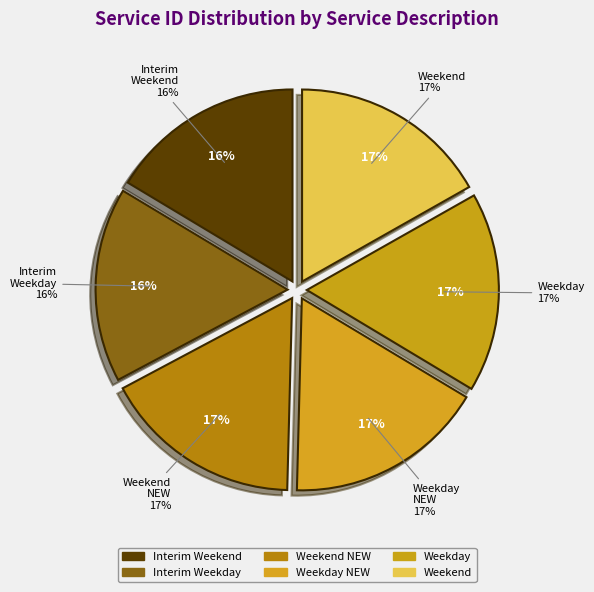

Which slice is the largest?

Weekend (Weekend)